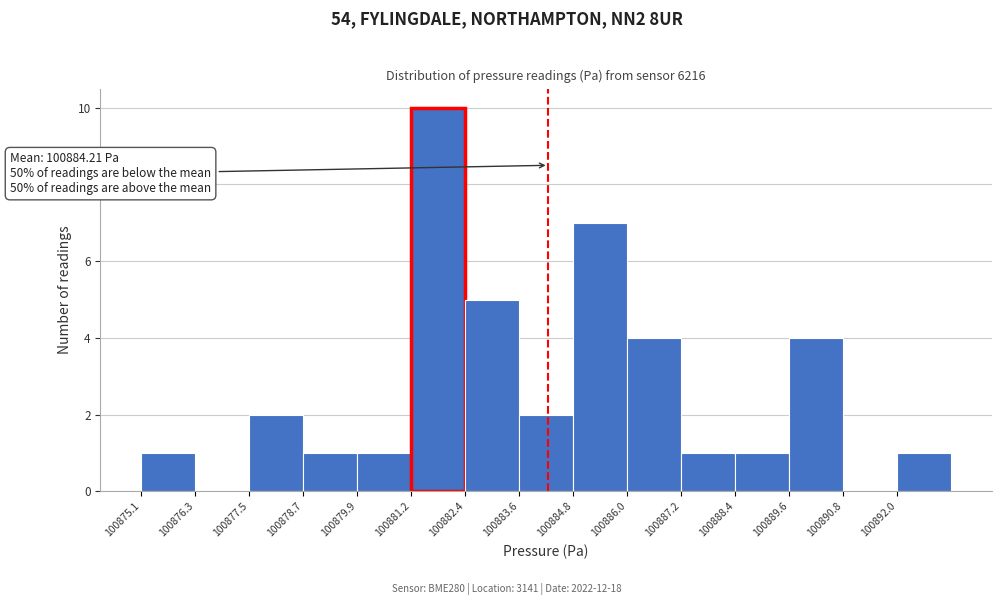

Over which range of the x-axis is the bar tallest?

100881.2 to 100882.4